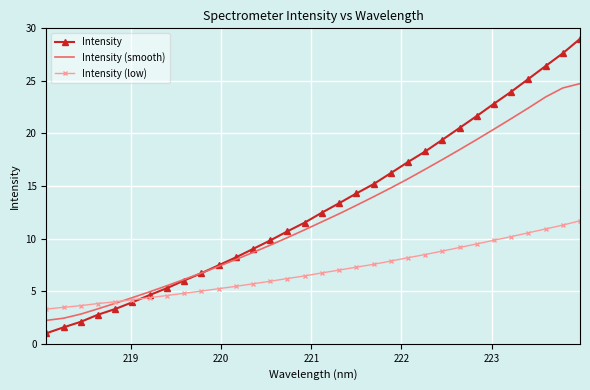

Which series has the widest spread of values?

Intensity